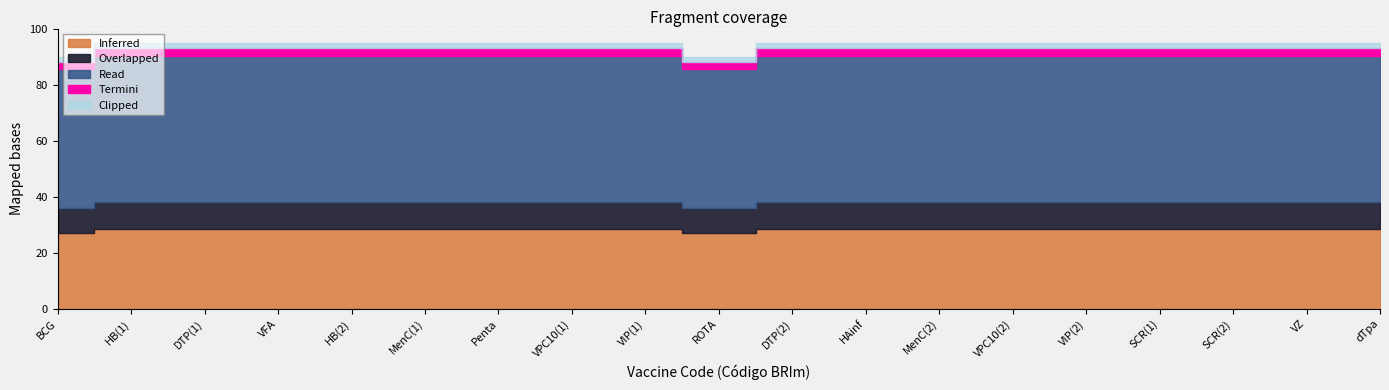

True or false: the data shows 90 at BCG.

True